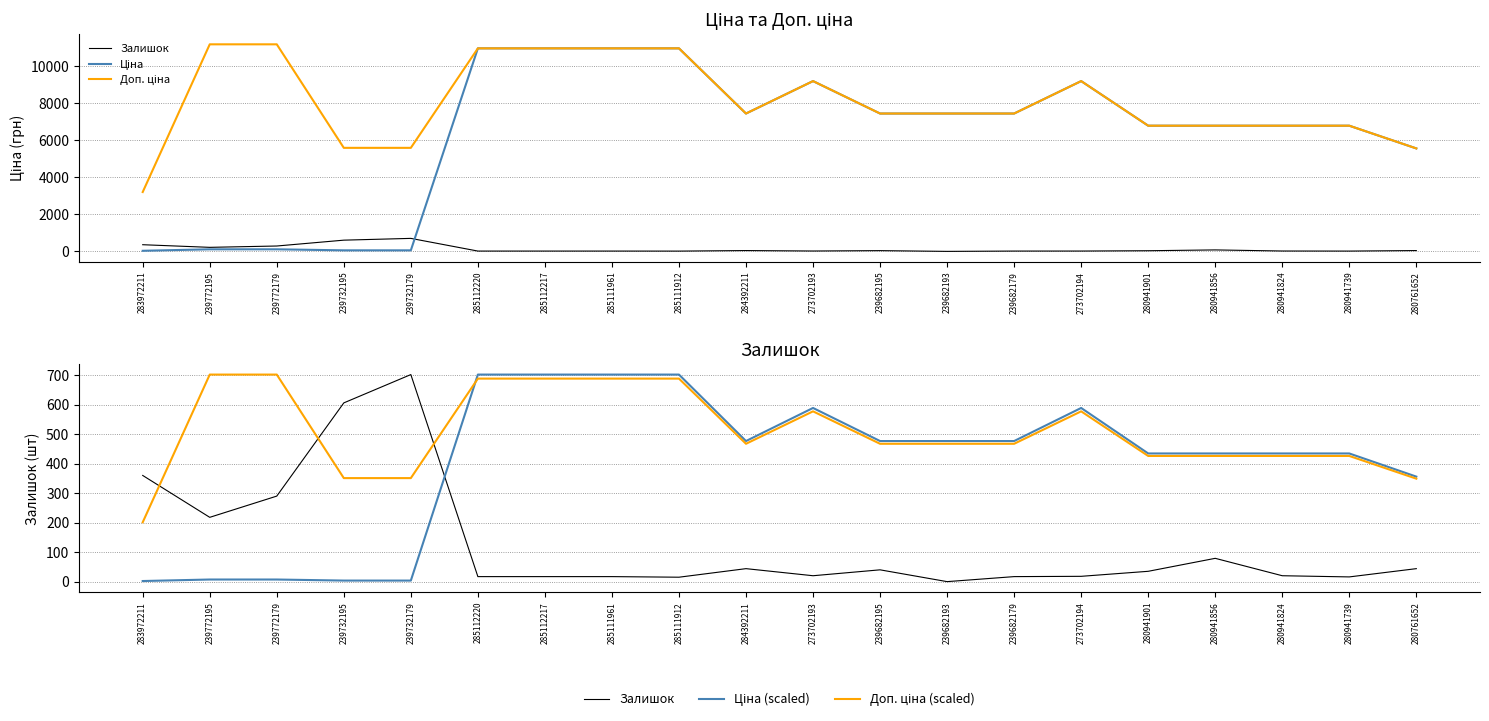

What is the maximum value shown in the chart?

11182.0